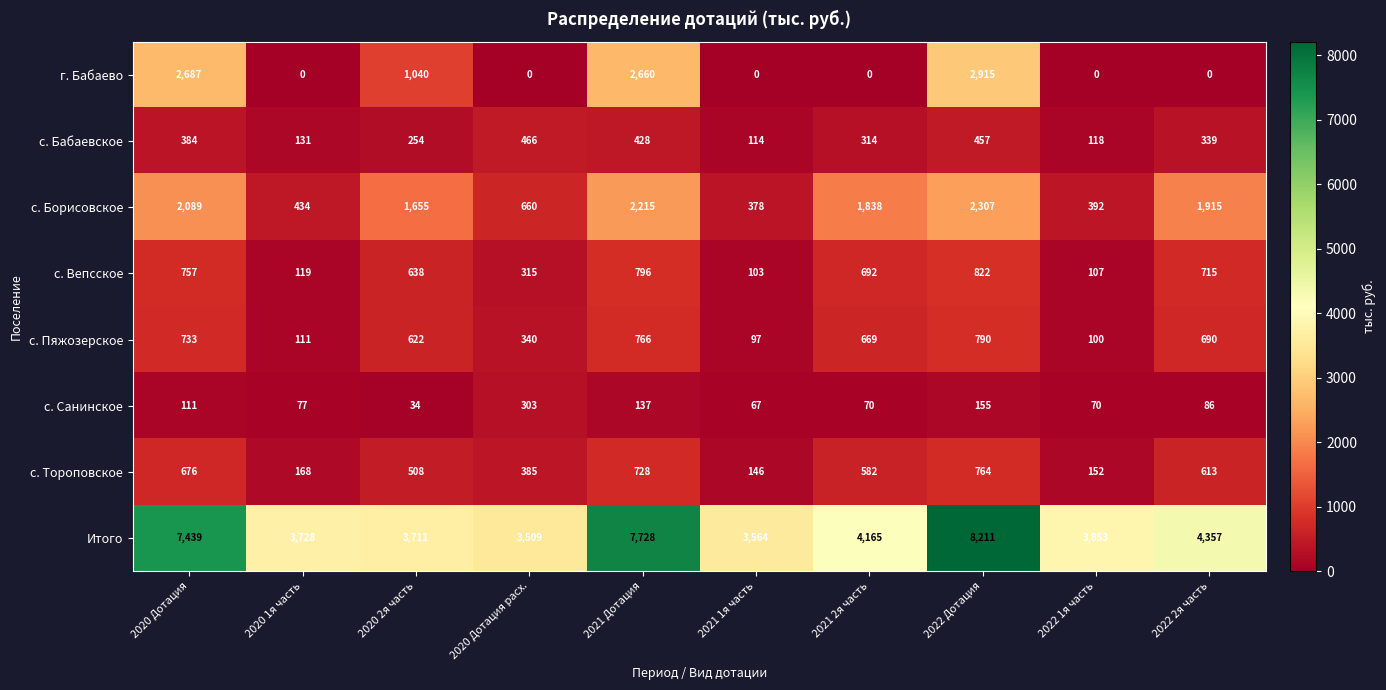

The value of с. Борисовское at 2021 2я часть is 1838. True or false?

True